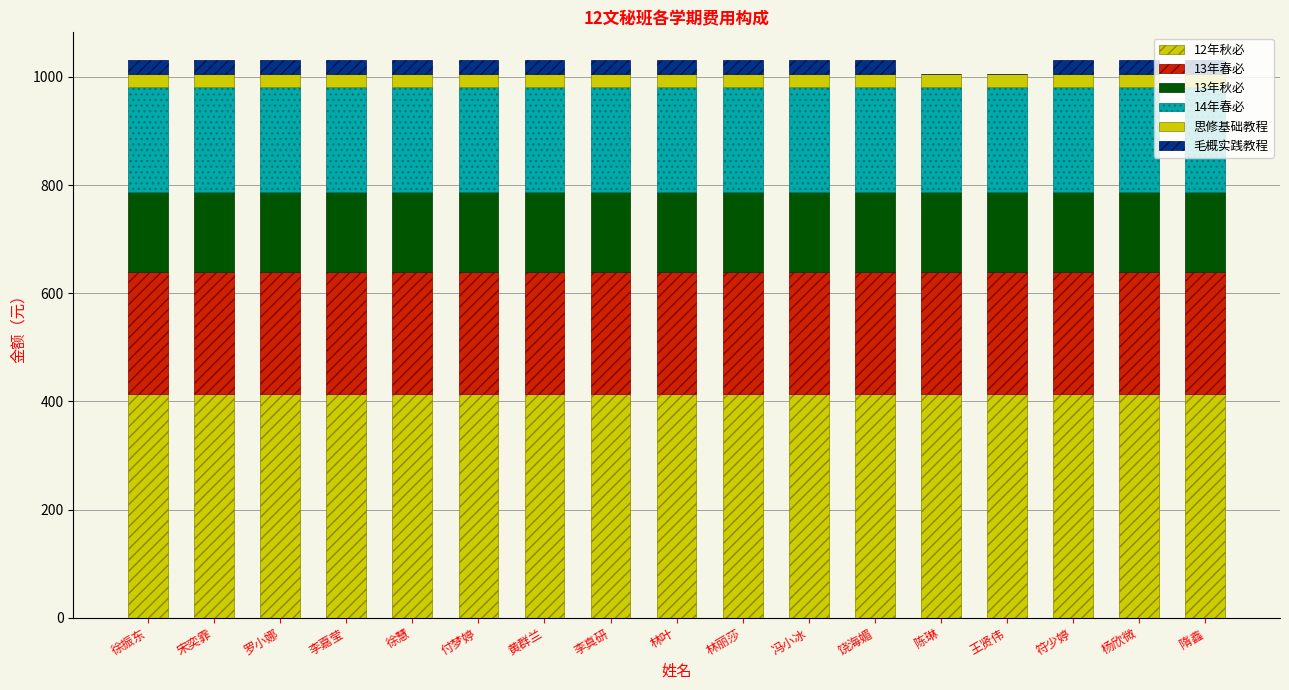

Are the bars horizontal?

No